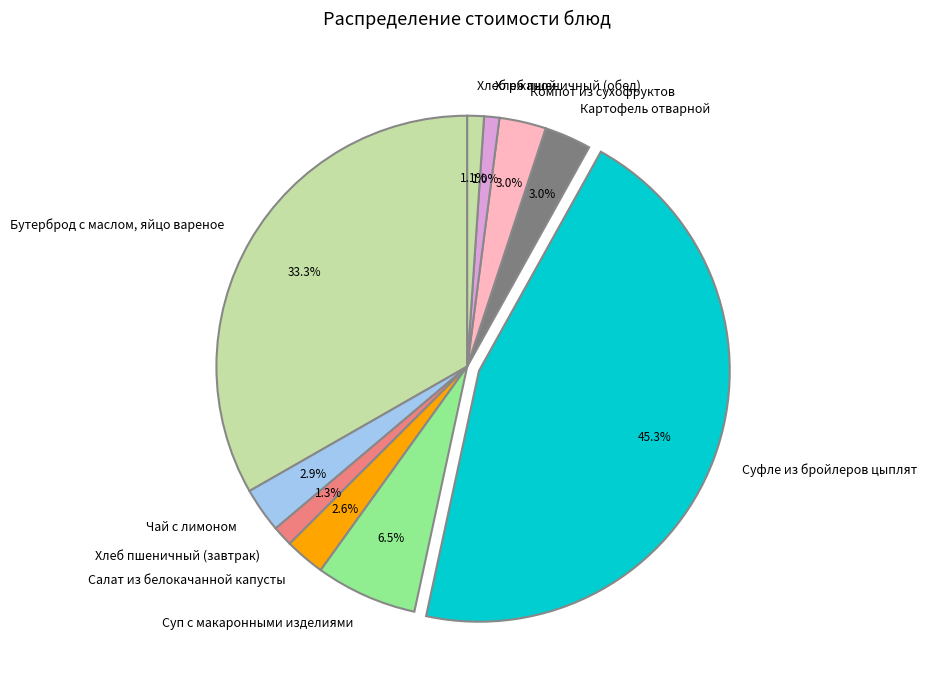

Does Бутерброд с маслом, яйцо вареное represent more than half of the total?

No